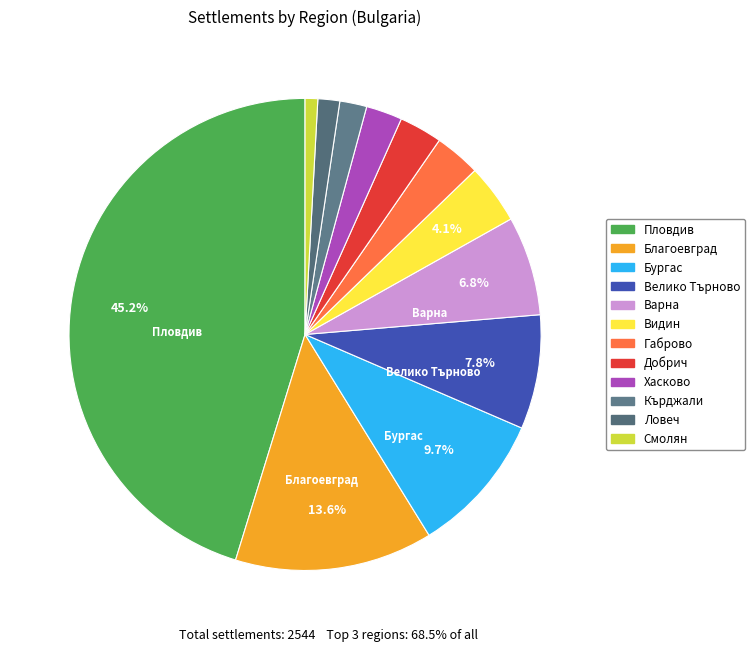

Which slice is the largest?

обл. Пловдив